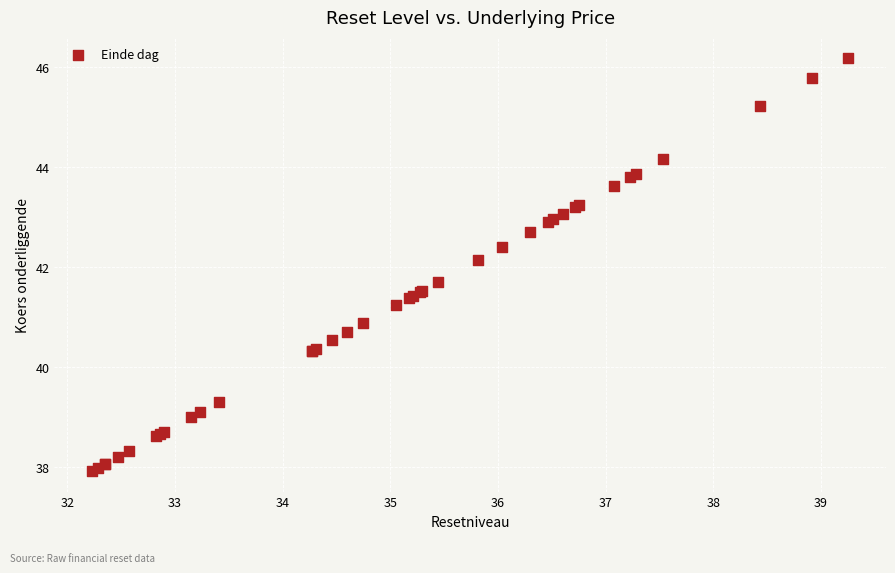

What Y value in the scatter plot is closest to 42?

42.1